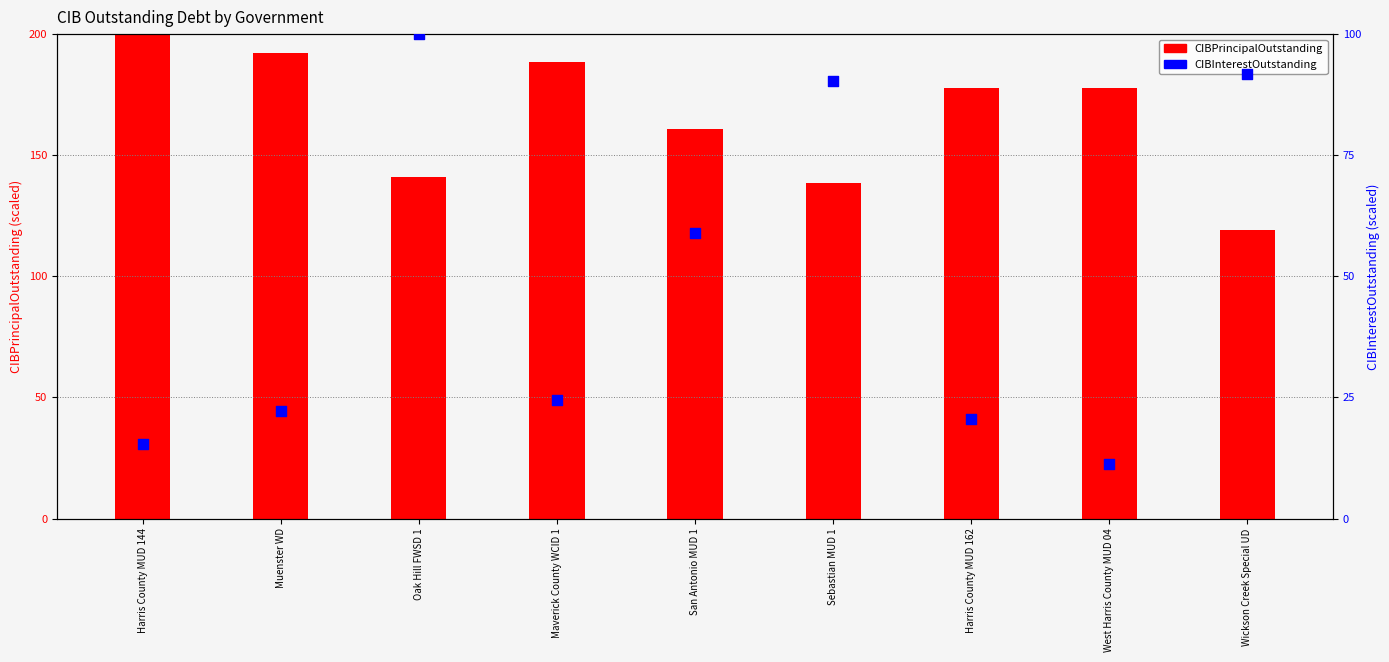

Which series reaches the minimum Y coordinate?

CIBInterestOutstanding